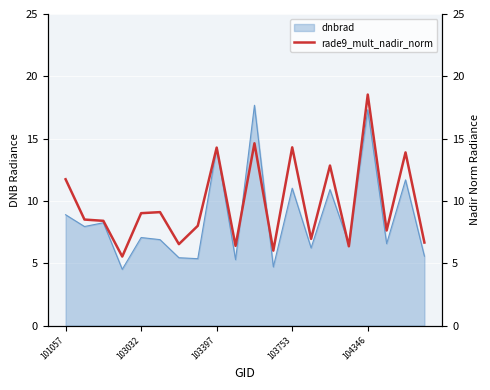

Reading right to left, transcribe all the data shown in this chart.

6.7	13.9	7.6	18.5	6.4	12.8	7.0	14.3	6.0	14.6	6.4	14.3	8.0	6.5	9.1	9.0	5.5	8.4	8.5	11.7